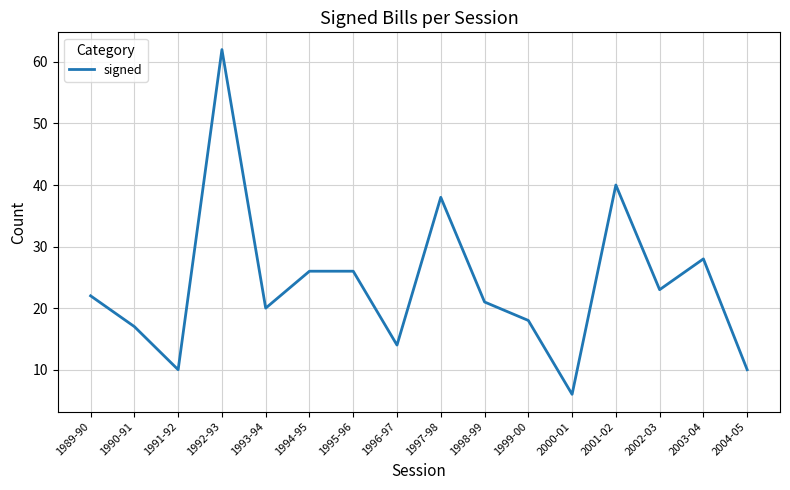

True or false: the data shows 10 at 2004-05.

True